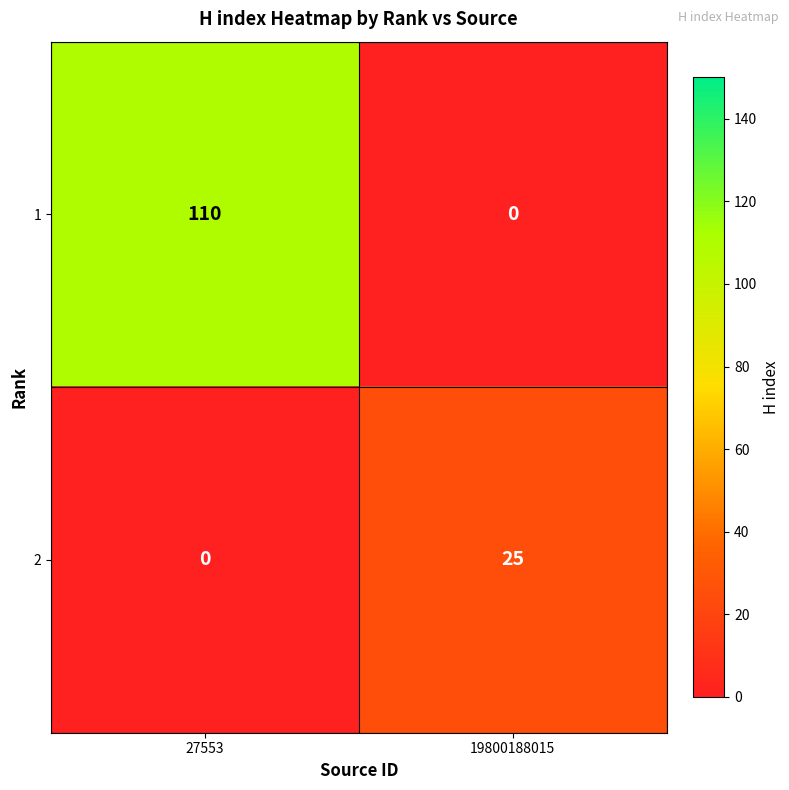

What is the total value across all series at 19800188015?

25